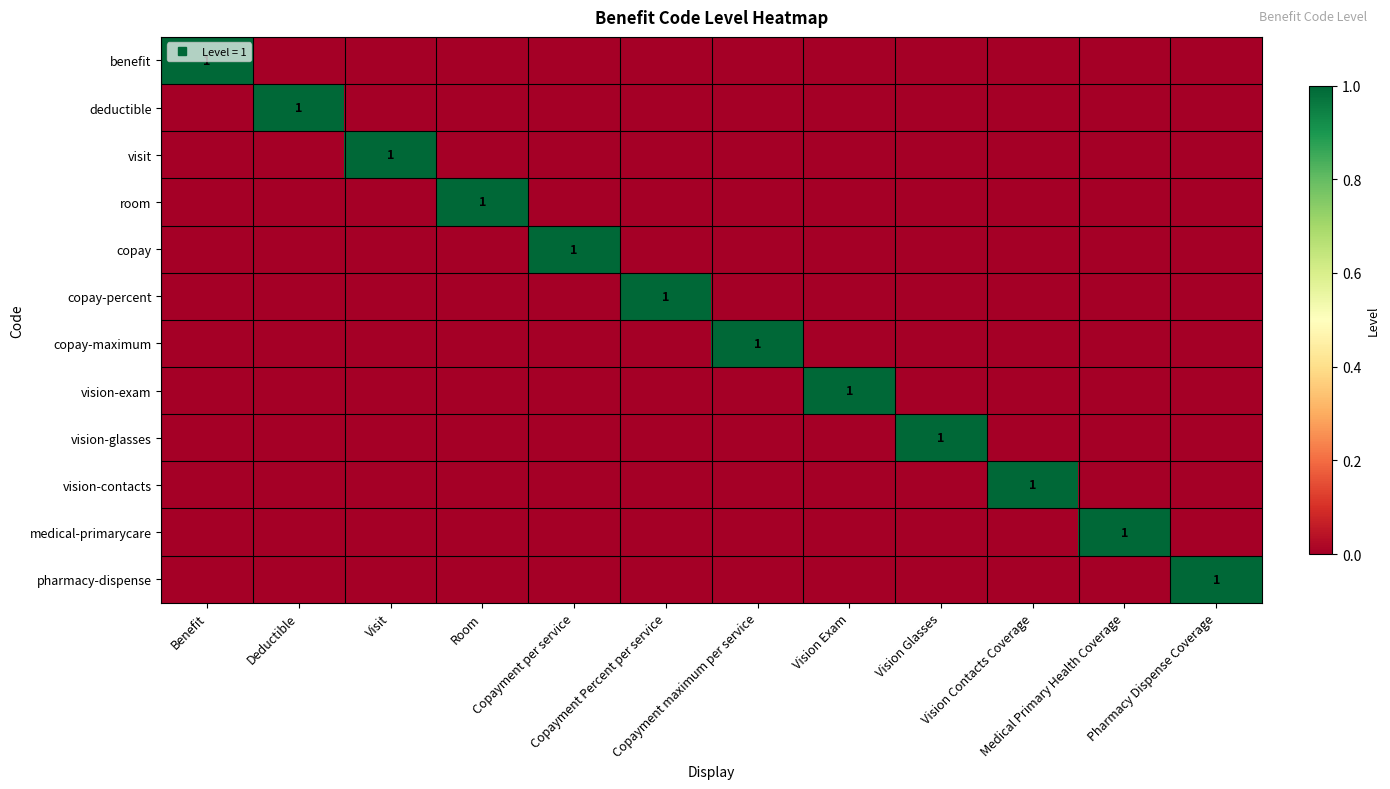

Between Room and Pharmacy Dispense Coverage, which series saw the biggest shift?

room